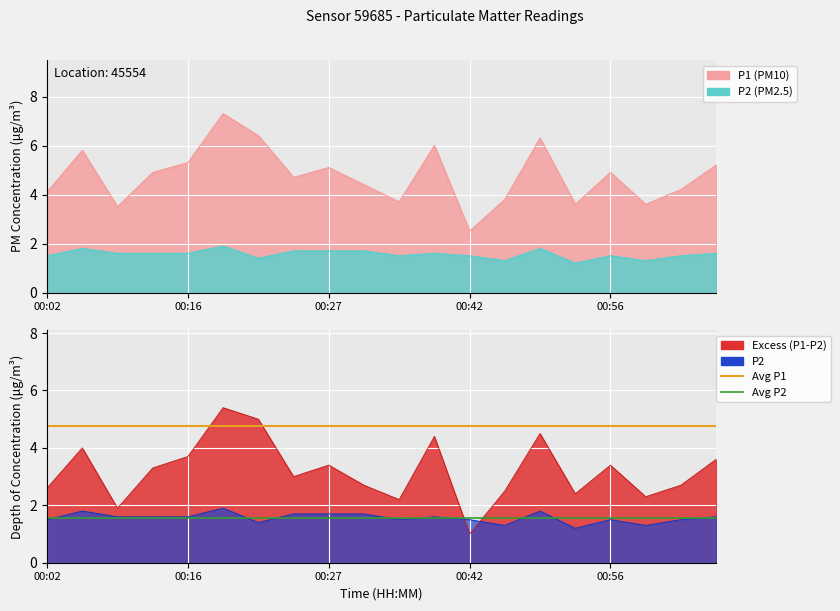

Where is Mean P1 nearest to the value 4?

00:02